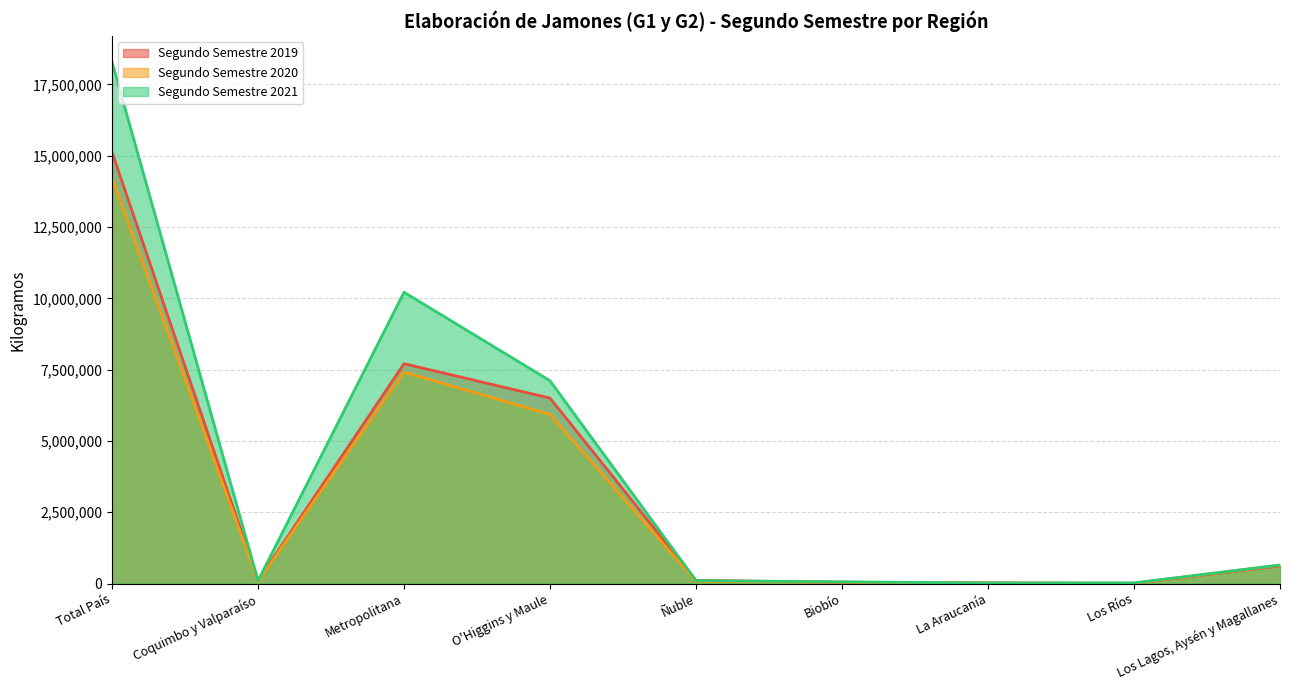

What is the sum of the Segundo Semestre 2020 values at Los Lagos, Aysén y Magallanes and Biobío?

695703